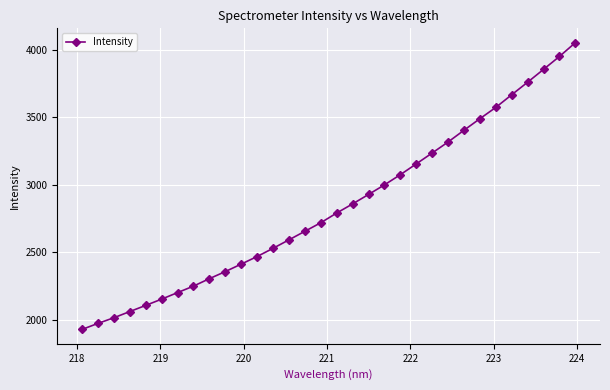

What is the value of the 32nd point from the left?

4054.3